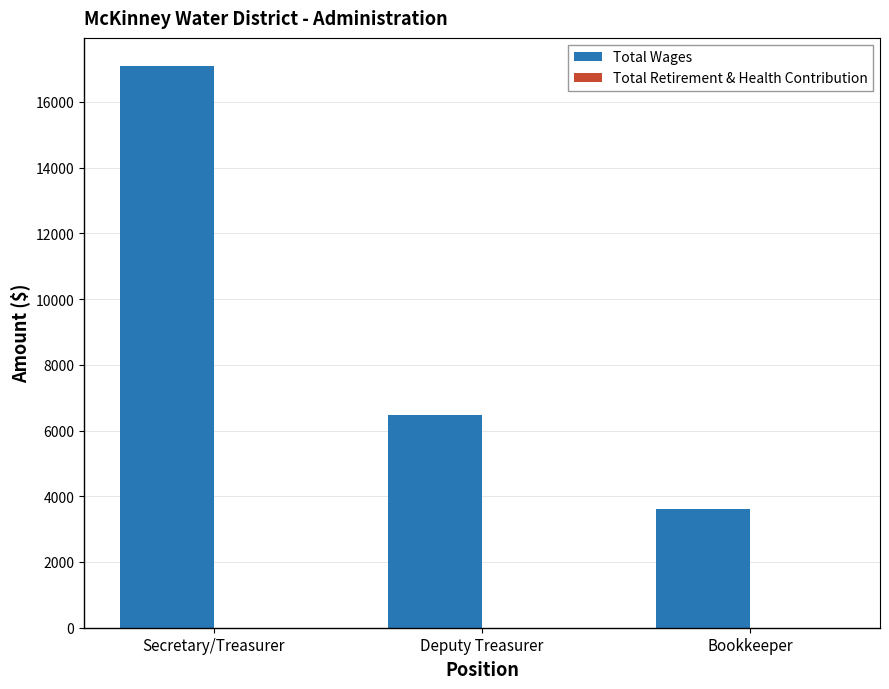

Does the chart contain stacked bars?

No